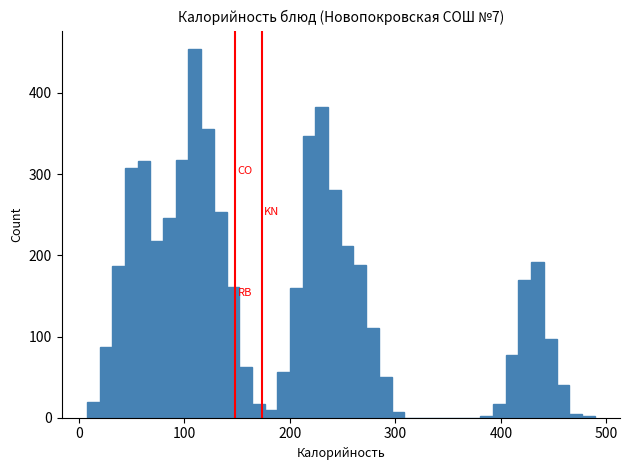

Read against the x-axis, roughly where is the centre of the tallest bar?

110